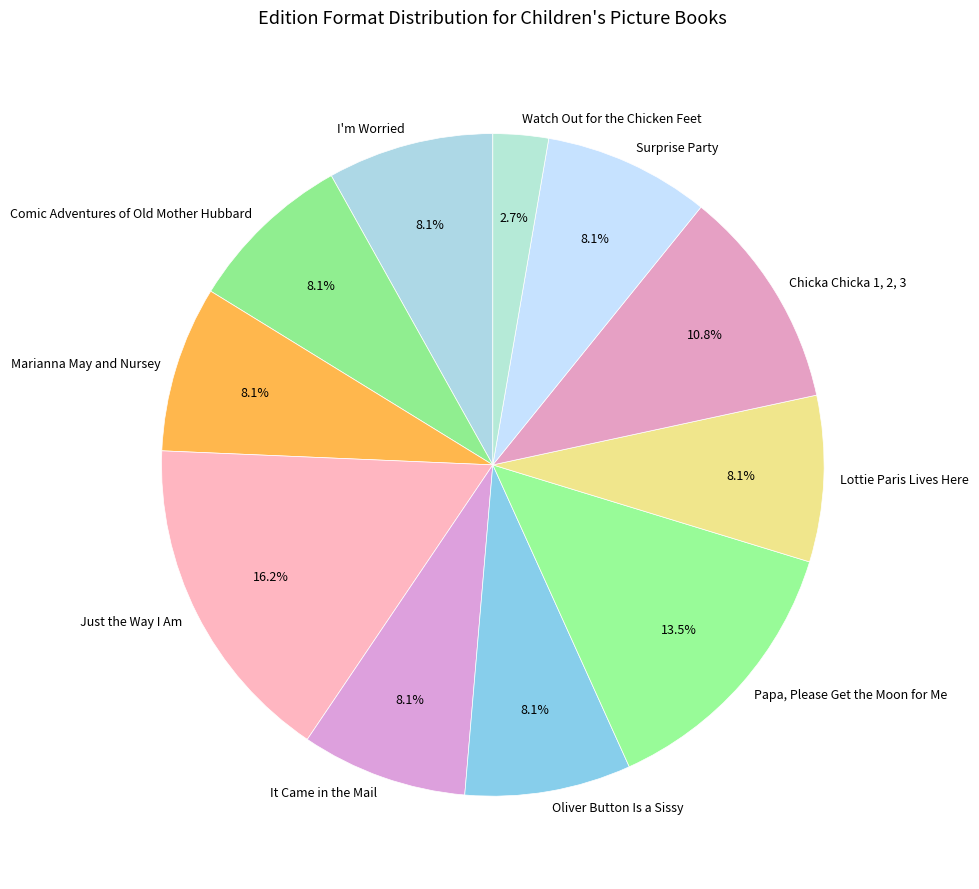

What is the ratio of the value at Lottie Paris Lives Here to the value at It Came in the Mail?

1.0